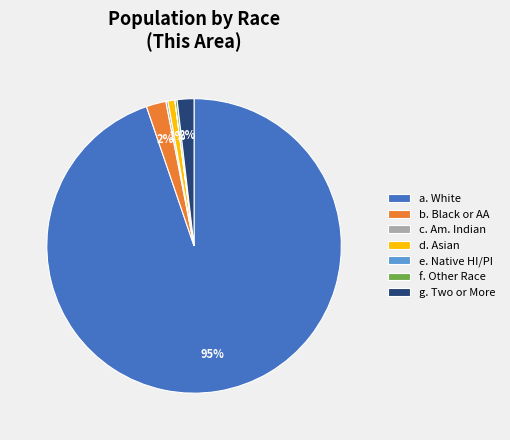

Which slice is the largest?

a. White